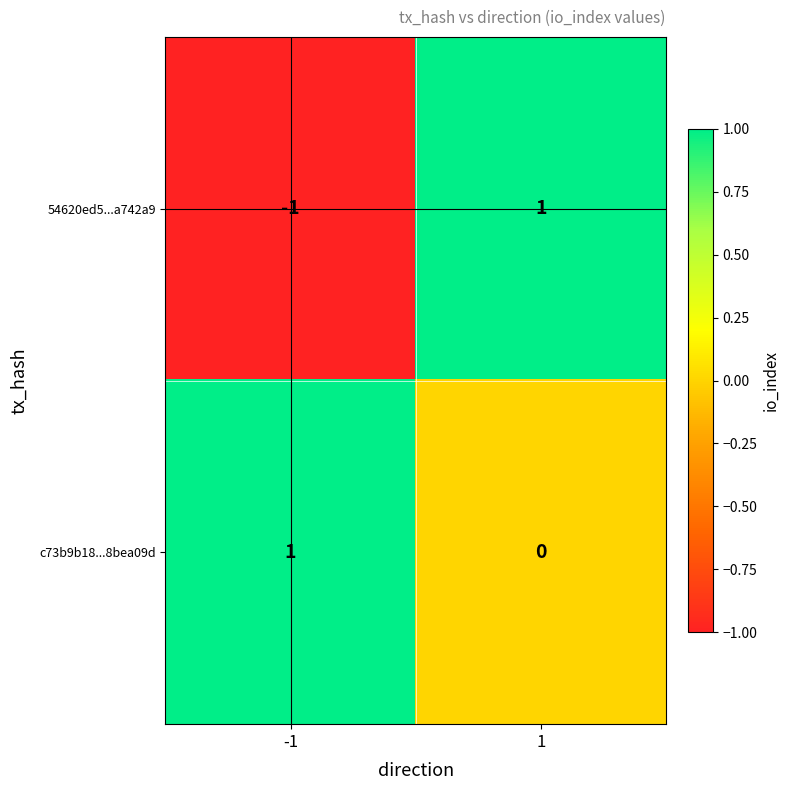

Which series has the largest total across all categories?

c73b9b18...8bea09d